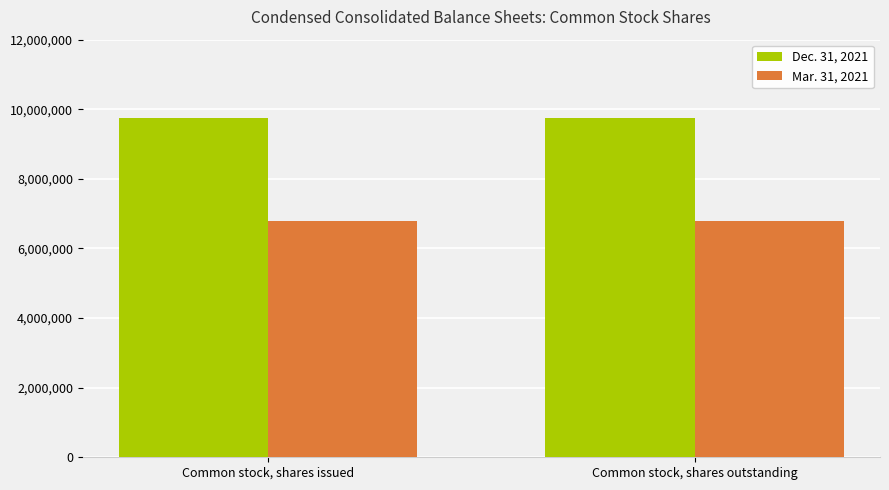

What is the greatest value displayed?

9757728